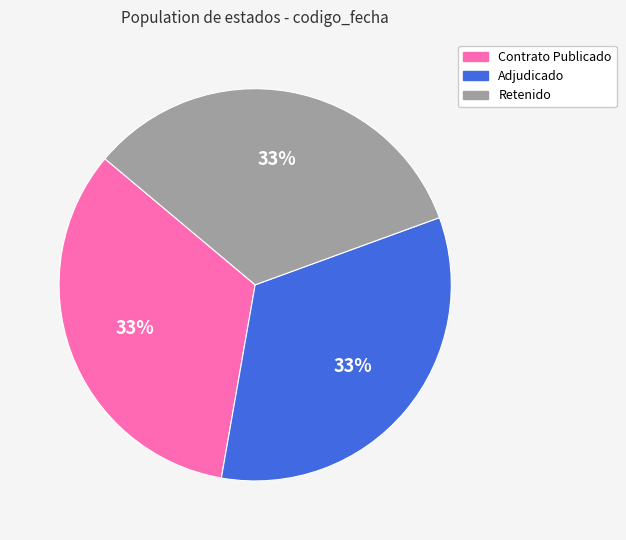

Count the number of slices in the pie.

3